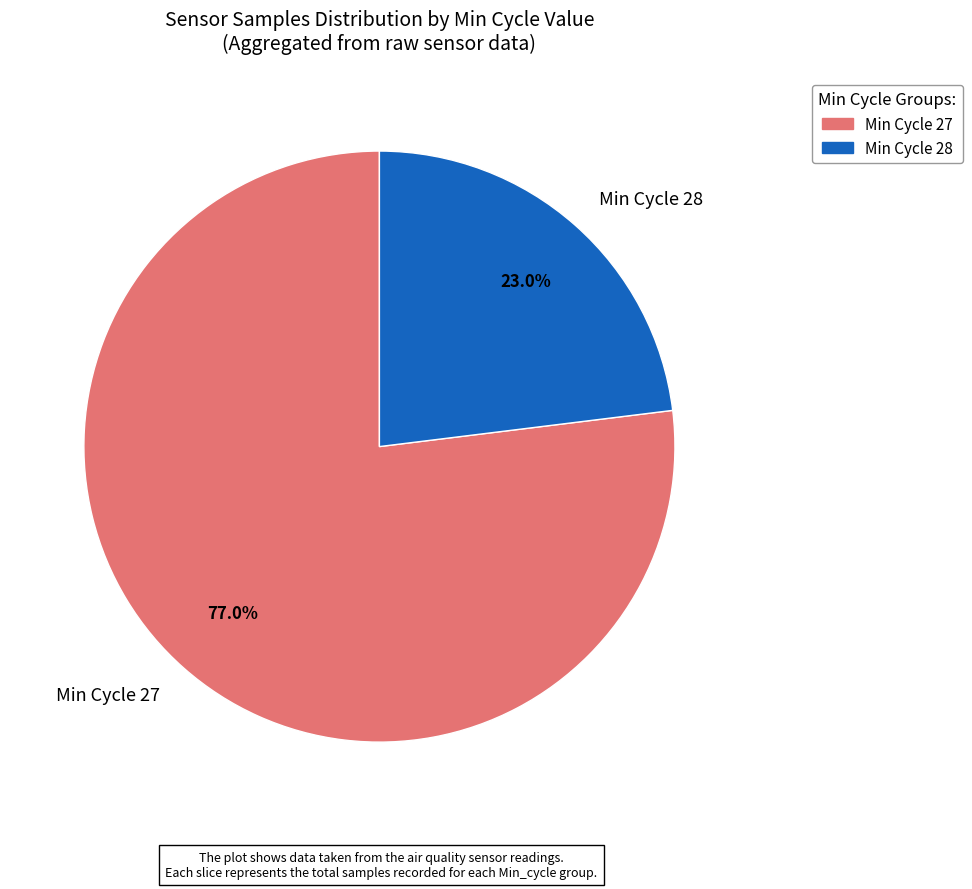

Approximately how many times larger is the value at Min Cycle 27 compared to Min Cycle 28?

3.3